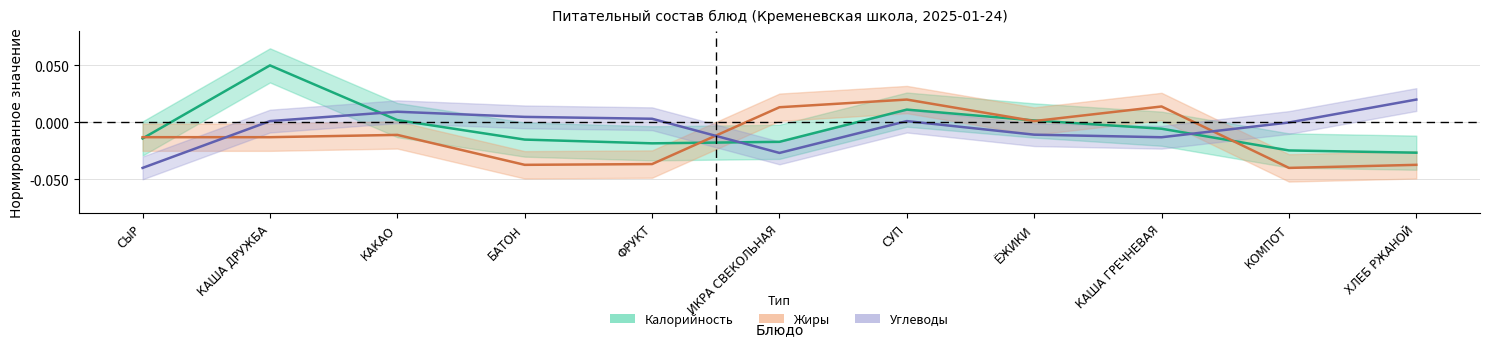

At which label does Калорийность reach its minimum?

ХЛЕБ РЖАНОЙ